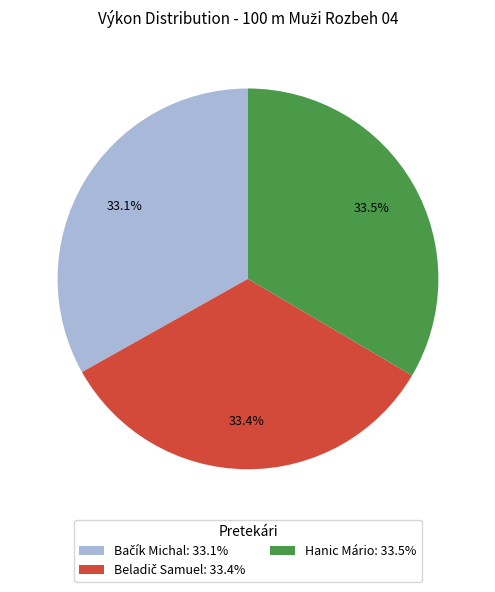

Does Hanic Mário account for over 50% of the chart?

No